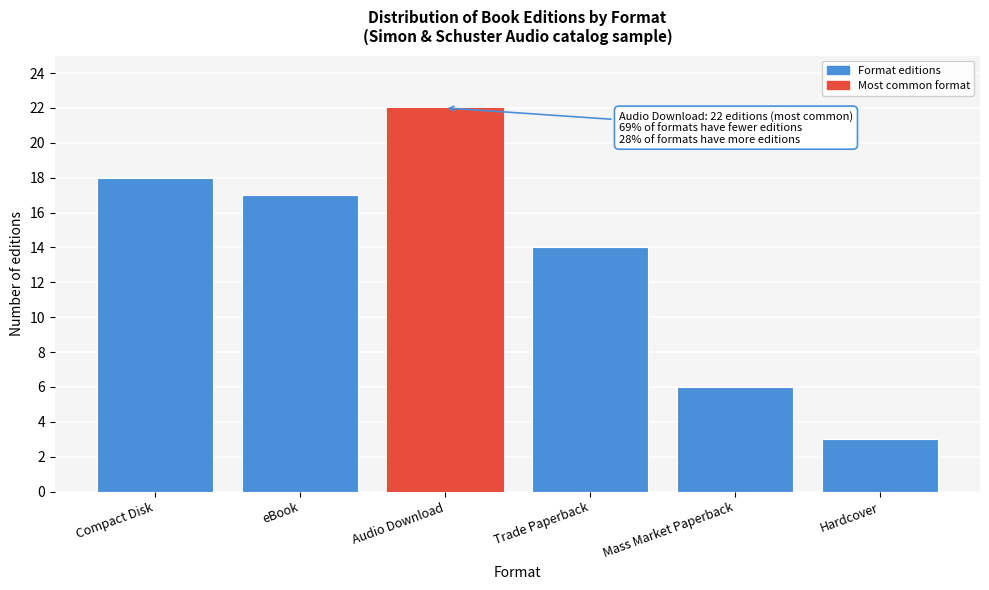

Reading left to right, transcribe all the data shown in this chart.

Compact Disk=18	eBook=17	Audio Download=22	Trade Paperback=14	Mass Market Paperback=6	Hardcover=3